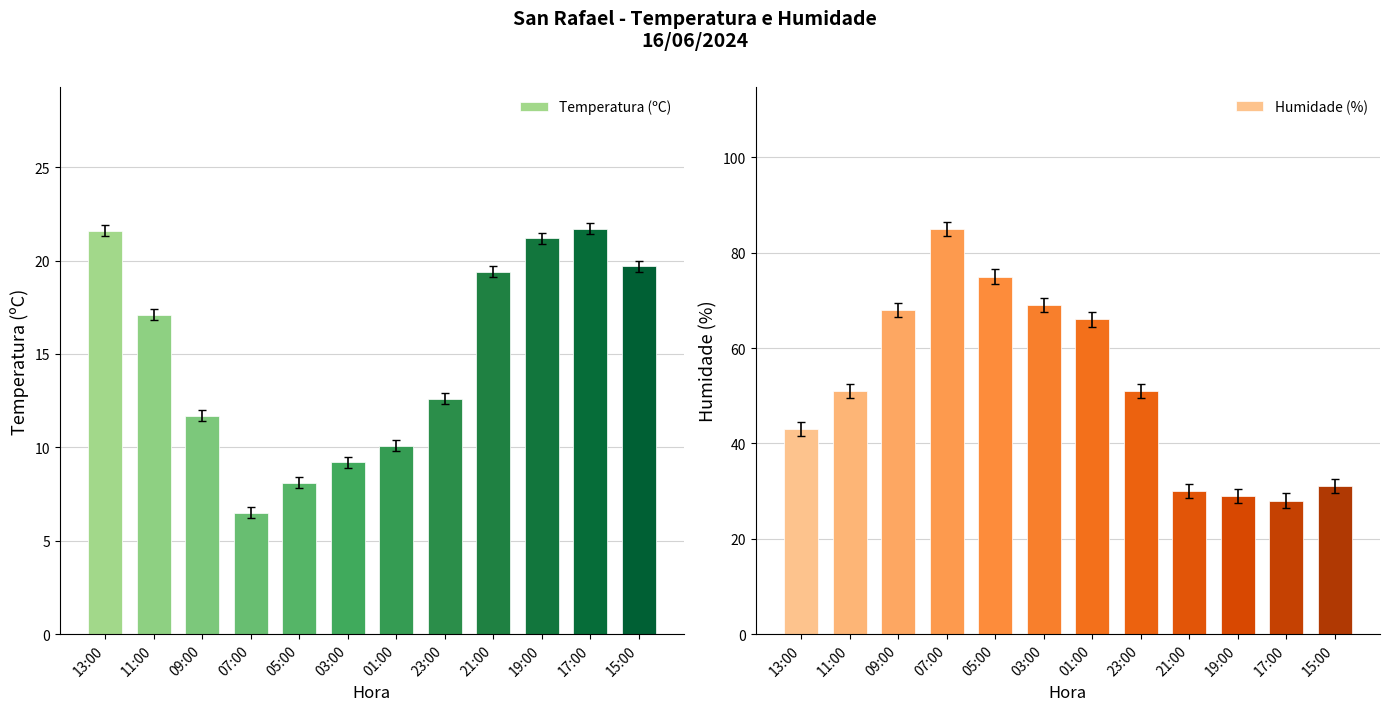

What is the label of the 6th bar from the right?

01:00